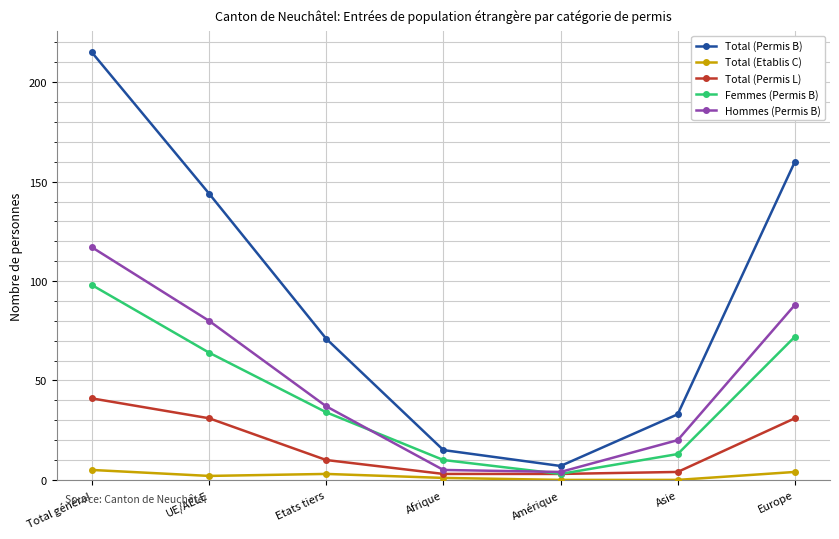

What is the label of the 7th point from the right?

Total général